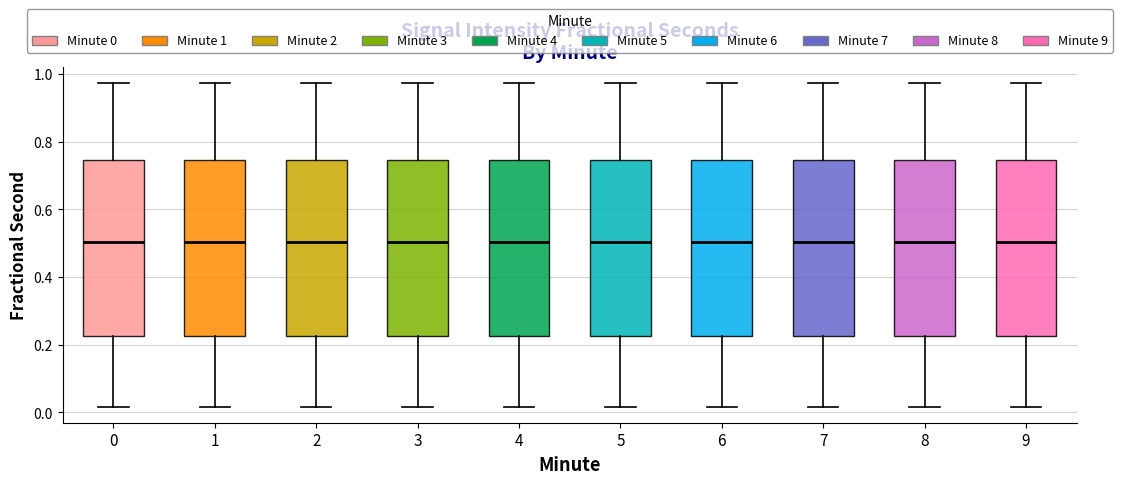

Reading left to right, read every box against the y-axis: the position of its median line, the range the box covers, and the ends of its whiskers. The values are not printed on the chart, so give them approximately, as read against the axis.

0: median 0.50, box 0.22 to 0.74, whiskers 0.02 to 0.98
1: median 0.50, box 0.22 to 0.74, whiskers 0.02 to 0.98
2: median 0.50, box 0.22 to 0.74, whiskers 0.02 to 0.98
3: median 0.50, box 0.22 to 0.74, whiskers 0.02 to 0.98
4: median 0.50, box 0.22 to 0.74, whiskers 0.02 to 0.98
5: median 0.50, box 0.22 to 0.74, whiskers 0.02 to 0.98
6: median 0.50, box 0.22 to 0.74, whiskers 0.02 to 0.98
7: median 0.50, box 0.22 to 0.74, whiskers 0.02 to 0.98
8: median 0.50, box 0.22 to 0.74, whiskers 0.02 to 0.98
9: median 0.50, box 0.22 to 0.74, whiskers 0.02 to 0.98